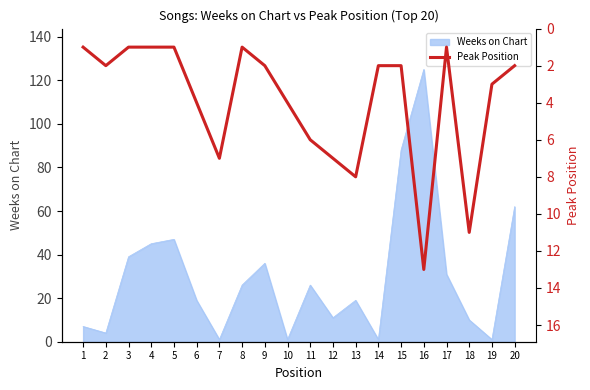

How many categories are shown in the chart?

20